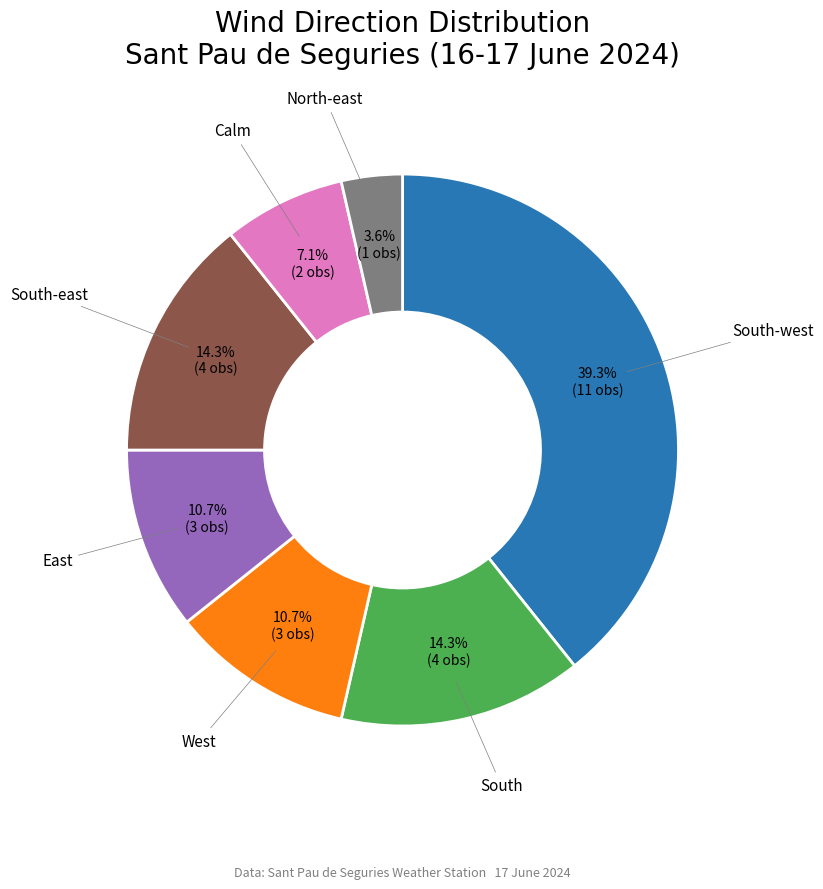

Is there any slice that represents more than half of the pie?

No